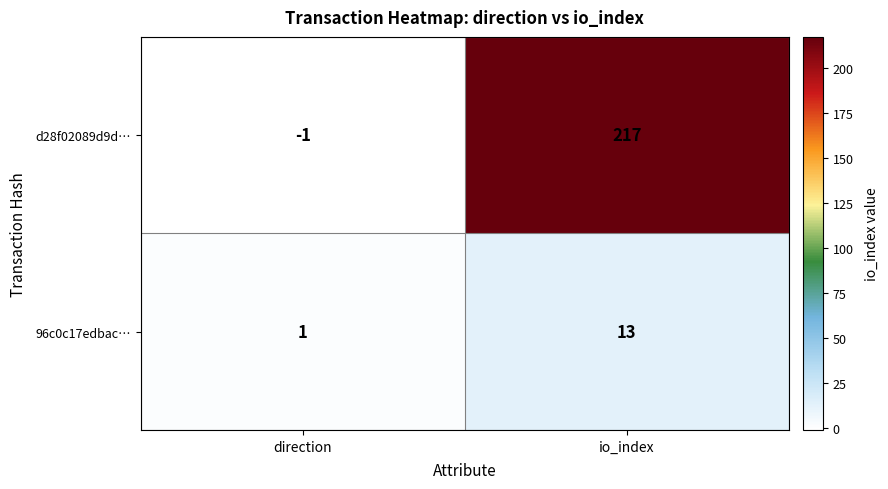

What is the smallest value displayed?

-1